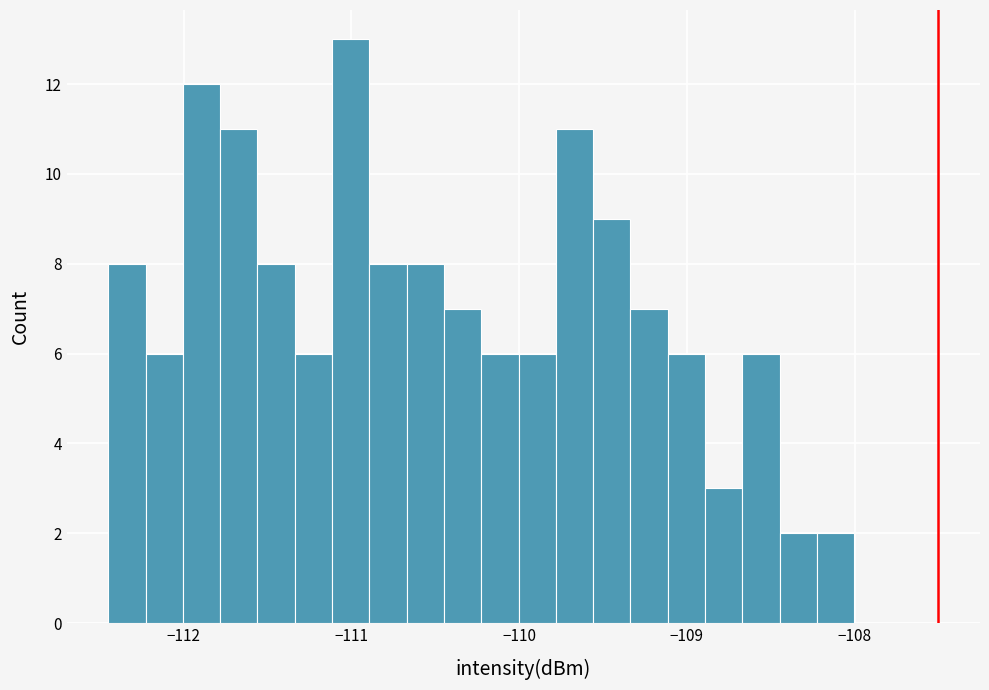

Around what value on the x-axis is the tallest bar? Give the approximate position of its centre, as read against the axis.

-111.0